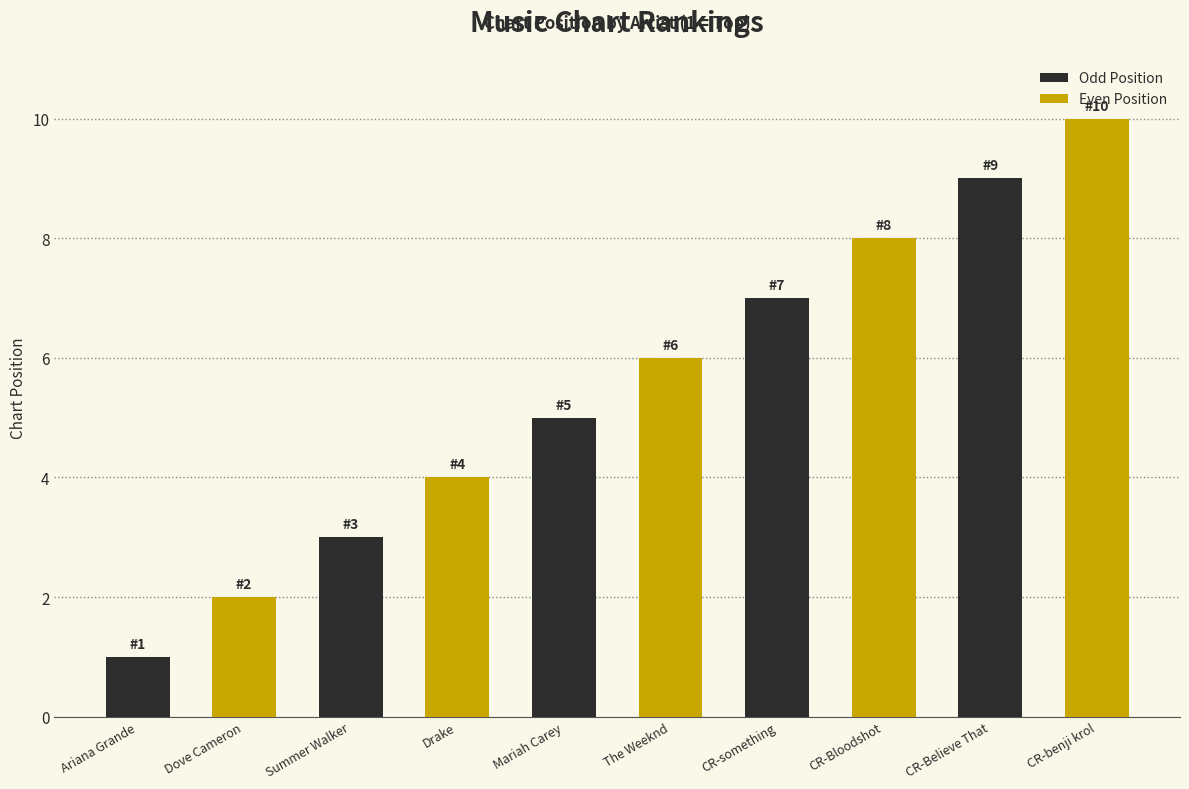

How many Even Position values are between 4 and 8?

3